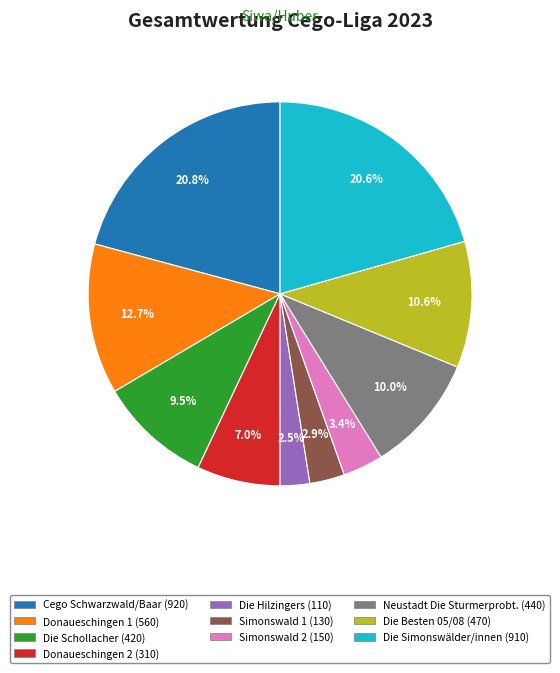

Does Simonswald 2 represent more than half of the total?

No